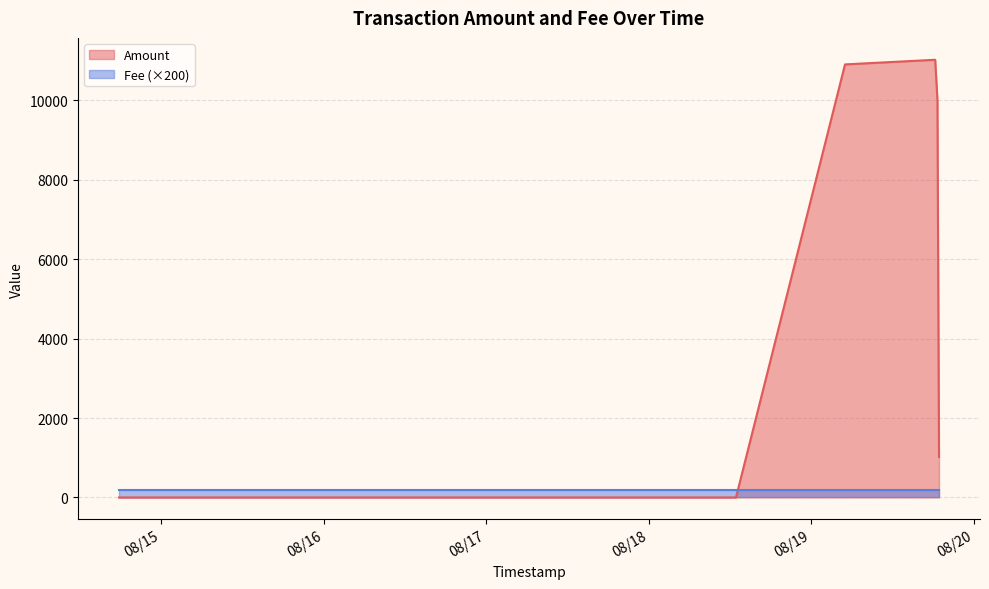

Reading left to right, list all the values displayed in this chart.

Amount: 2017-08-19 18:52:22=1020.5	2017-08-19 18:38:29=10000.0	2017-08-19 18:18:33=11022.4	2017-08-19 04:59:21=10905.9	2017-08-18 12:53:15=0.0	2017-08-18 12:47:09=0.0	2017-08-17 17:29:16=0.0	2017-08-17 12:28:43=0.0	2017-08-17 12:27:40=0.0	2017-08-17 11:56:24=0.0	2017-08-15 20:58:13=0.0	2017-08-15 11:38:51=0.0	2017-08-15 11:27:41=0.0	2017-08-14 23:19:05=0.0	2017-08-14 22:48:30=0.0	2017-08-14 22:41:06=0.0	2017-08-14 19:05:31=0.0	2017-08-14 18:59:24=0.0	2017-08-14 18:53:21=0.0	2017-08-14 17:46:03=0.0
Fee: 2017-08-19 18:52:22=1.0	2017-08-19 18:38:29=1.0	2017-08-19 18:18:33=1.0	2017-08-19 04:59:21=1.0	2017-08-18 12:53:15=1.0	2017-08-18 12:47:09=1.0	2017-08-17 17:29:16=1.0	2017-08-17 12:28:43=1.0	2017-08-17 12:27:40=1.0	2017-08-17 11:56:24=1.0	2017-08-15 20:58:13=1.0	2017-08-15 11:38:51=1.0	2017-08-15 11:27:41=1.0	2017-08-14 23:19:05=1.0	2017-08-14 22:48:30=1.0	2017-08-14 22:41:06=1.0	2017-08-14 19:05:31=1.0	2017-08-14 18:59:24=1.0	2017-08-14 18:53:21=1.0	2017-08-14 17:46:03=1.0